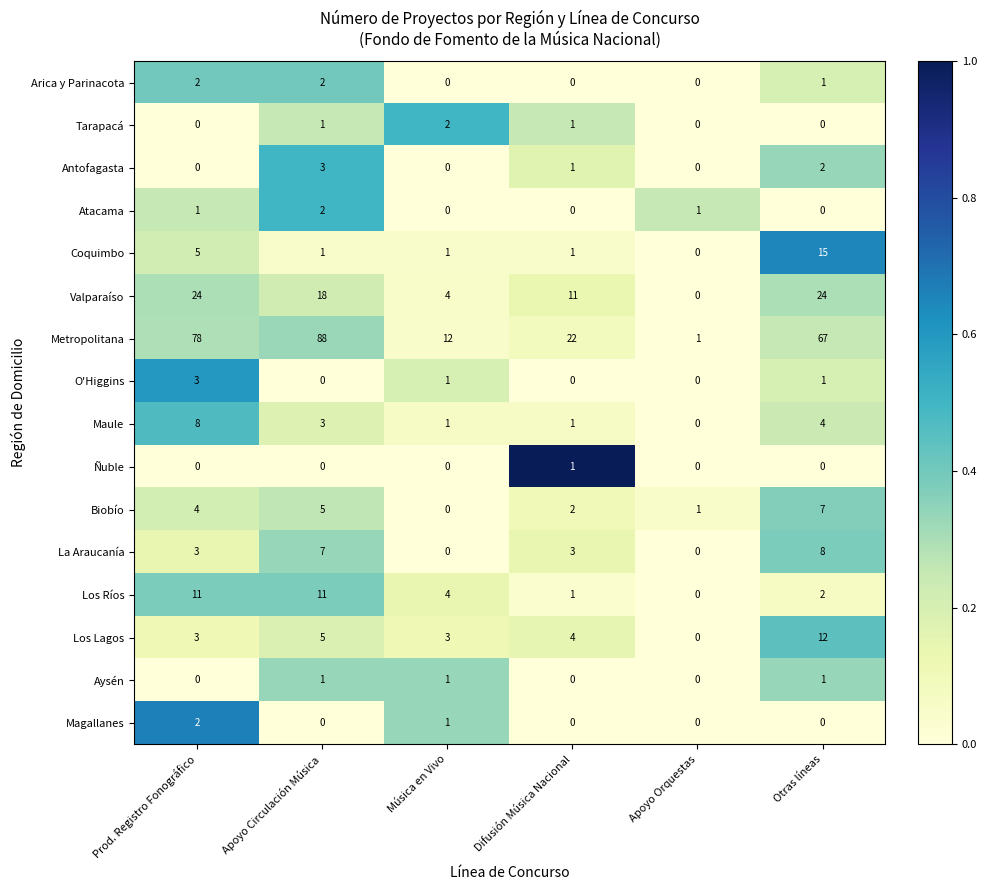

What is the difference between the maximum and second lowest values in the Metropolitana series?

76